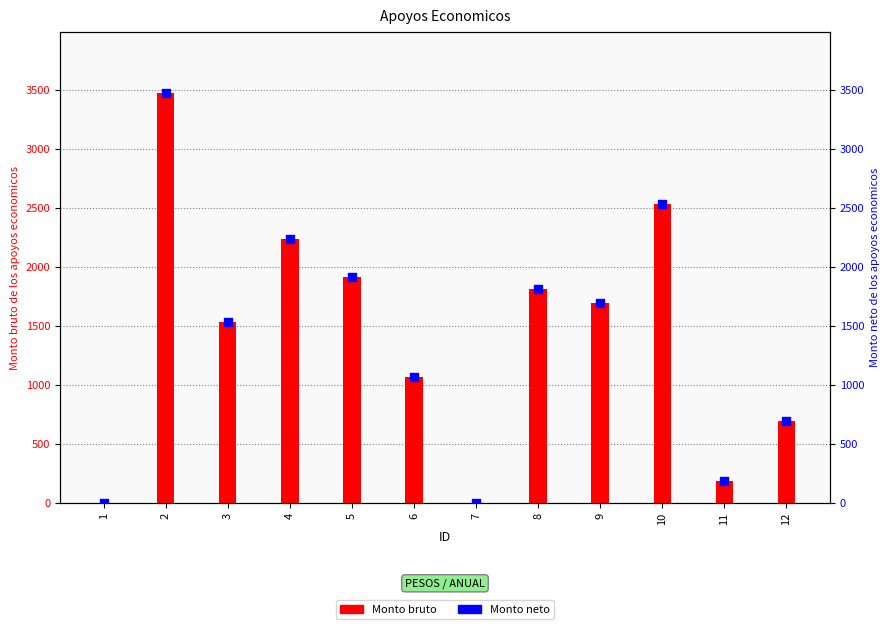

What are all the series names shown in the legend?

Monto bruto, Monto neto